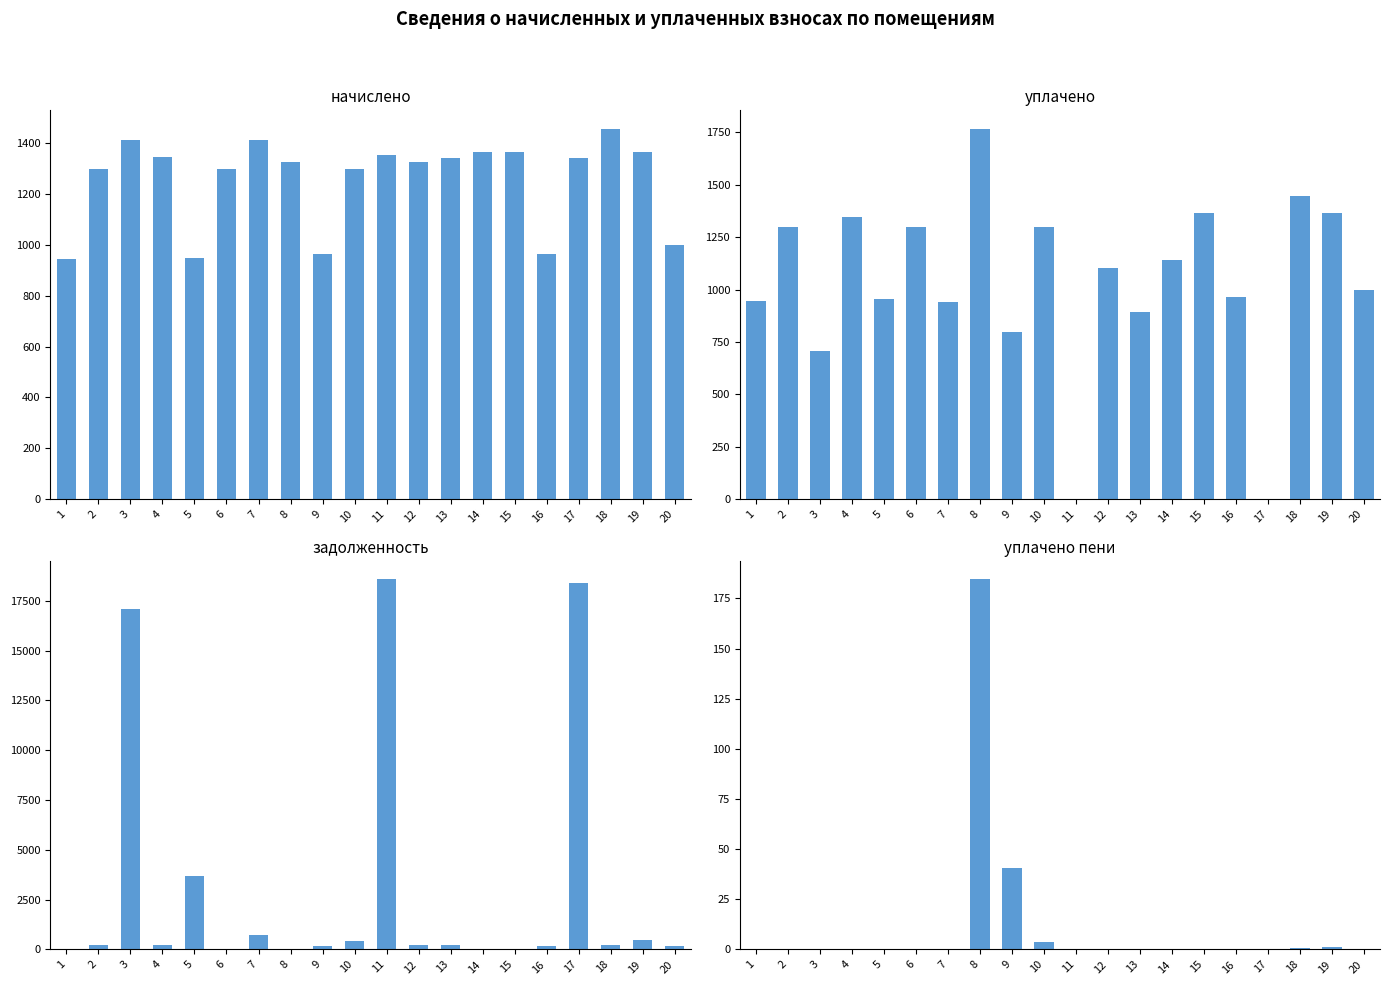

At how many categories does at least one series exceed 2378?

4